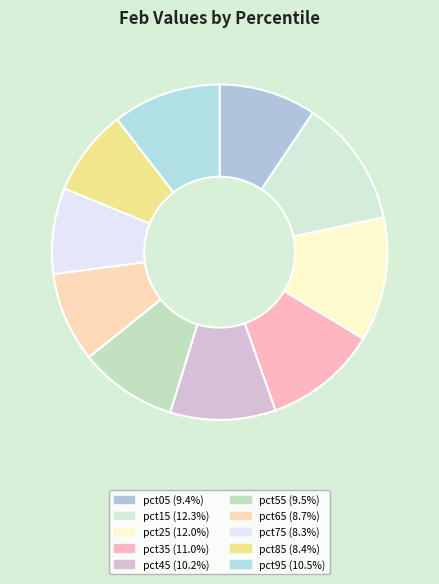

Does any single category account for the majority?

No